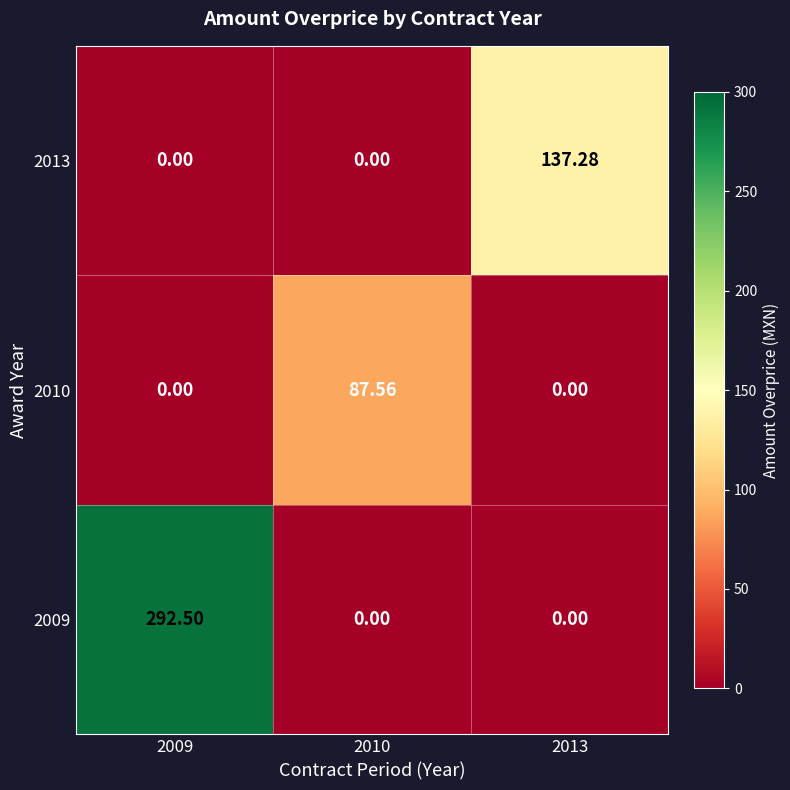

Is the value of 2010 at 2010 greater than the value of 2013 at 2013?

No